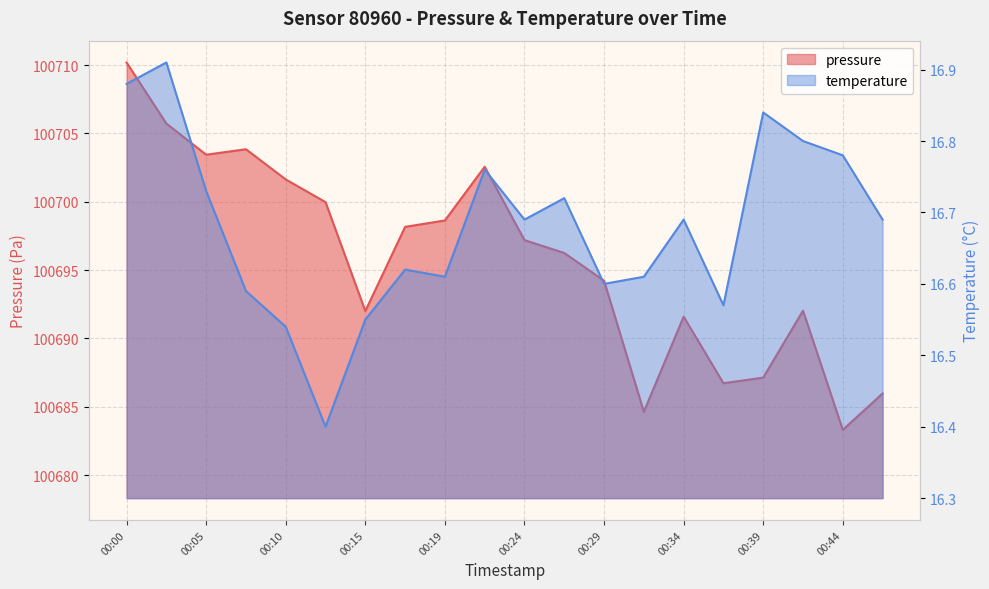

What are all the series names shown in the legend?

pressure, temperature